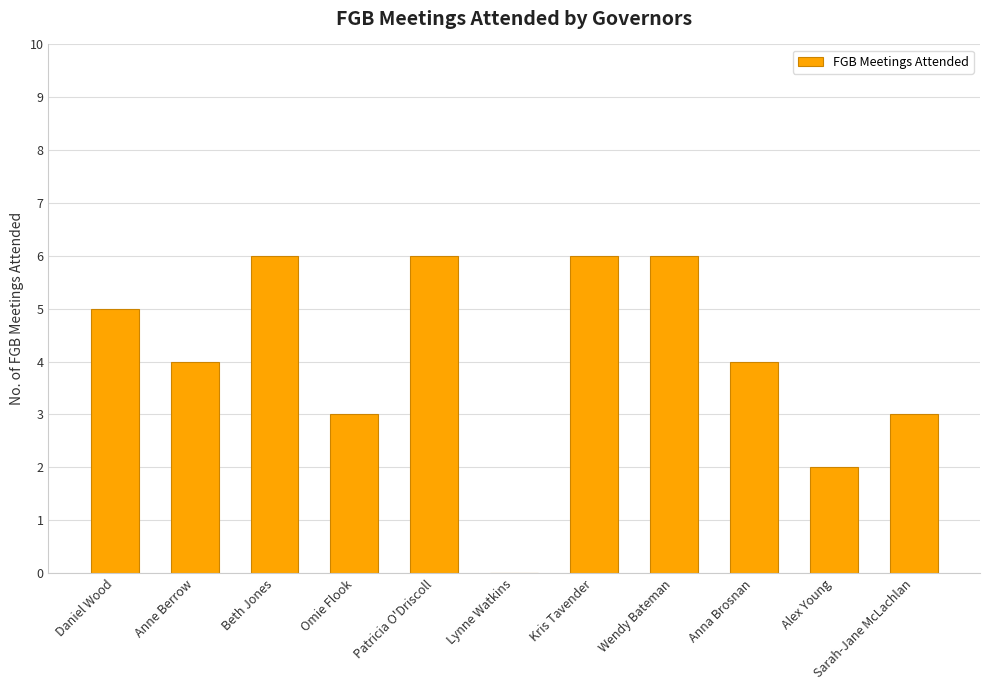

What is the greatest value displayed?

6